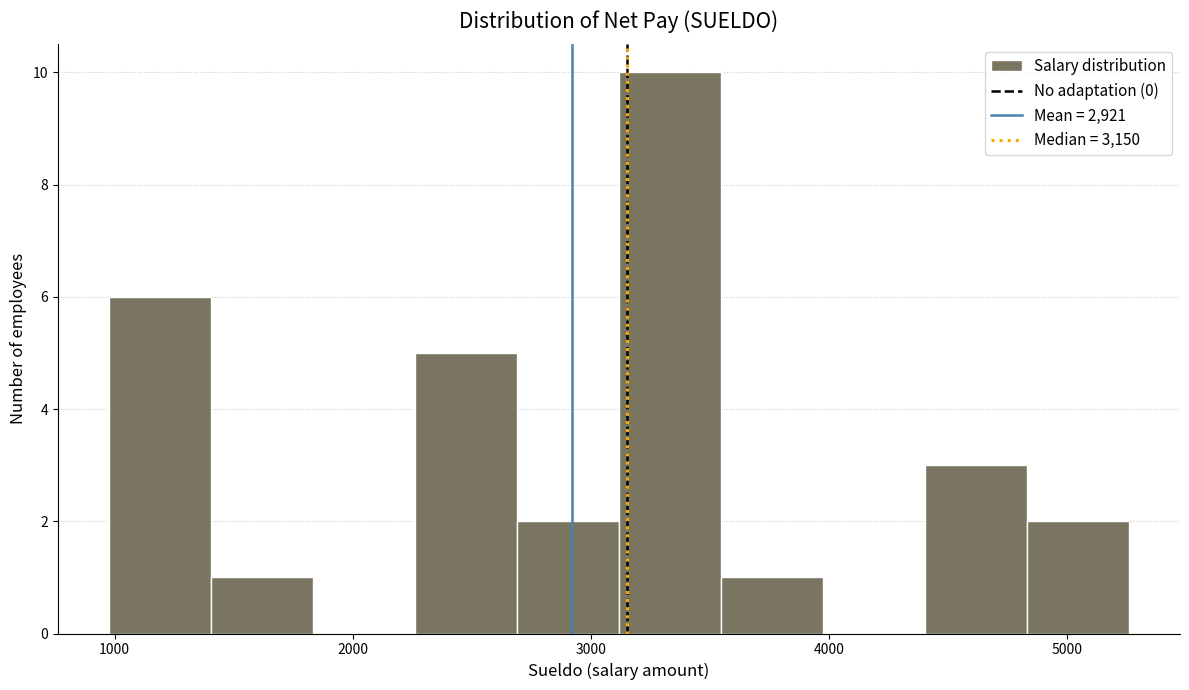

How tall is the bar that spans 4800 to 5300 on the x-axis? Neither the bar edges nor the heights are printed on the chart, so give them approximately, as read against the axes.

2